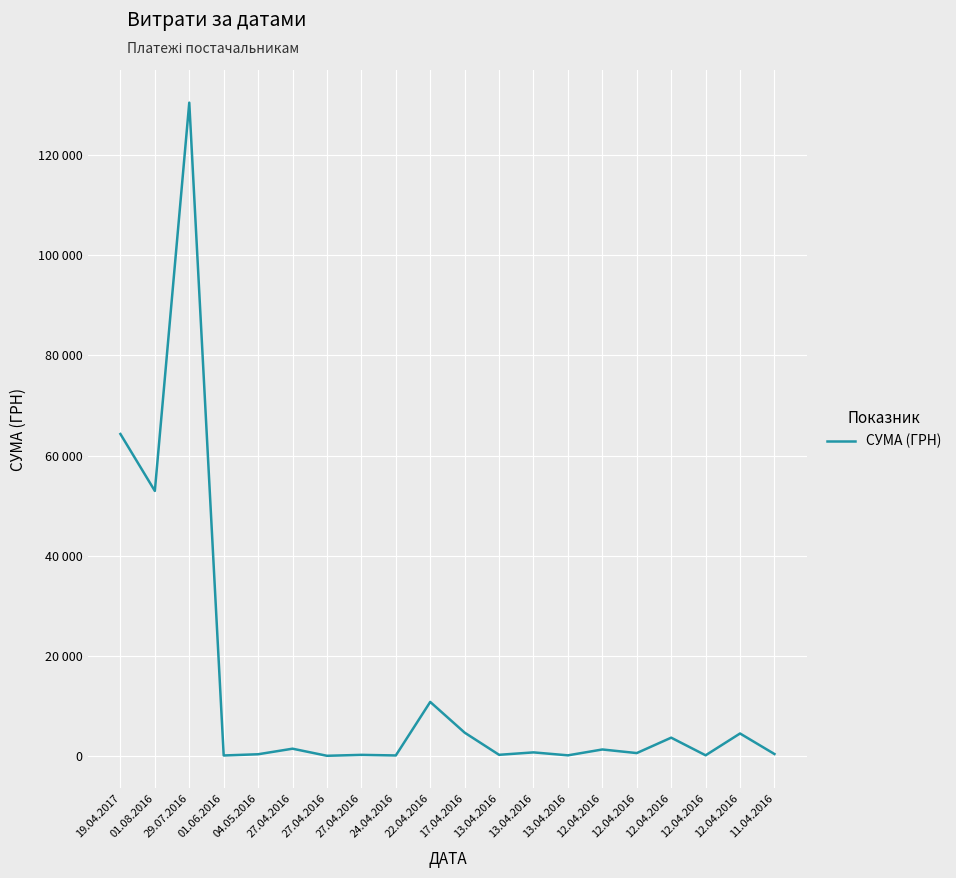

Reading left to right, what are all the values shown in this chart?

64293.0	52936.8	130379.7	176.0	420.0	1528.2	113.2	297.0	179.0	10854.2	4730.0	308.7	792.0	202.4	1372.5	655.0	3726.6	210.0	4561.9	464.0